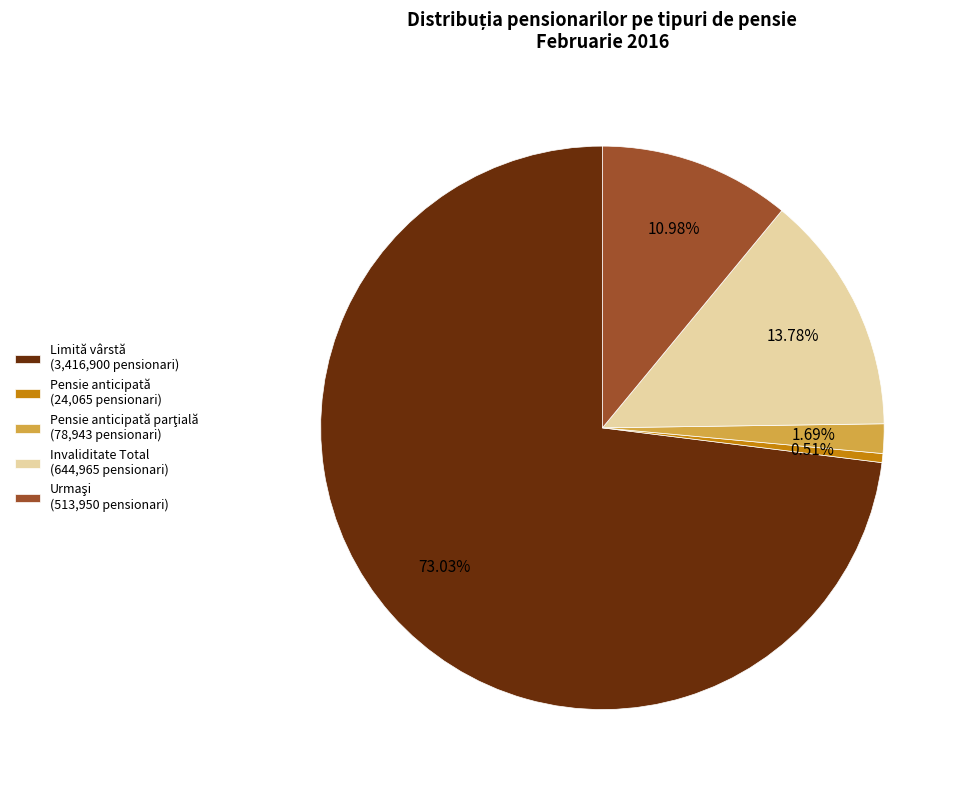

What is the largest slice in the pie chart?

Limită vârstă (3,416,900 pensionari)